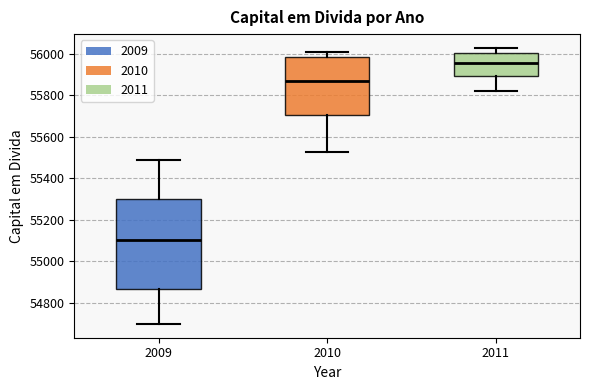

Where is the lower edge of the box at x = 2010 on the y-axis? The values are not printed on the chart, so give them approximately, as read against the axis.

55700